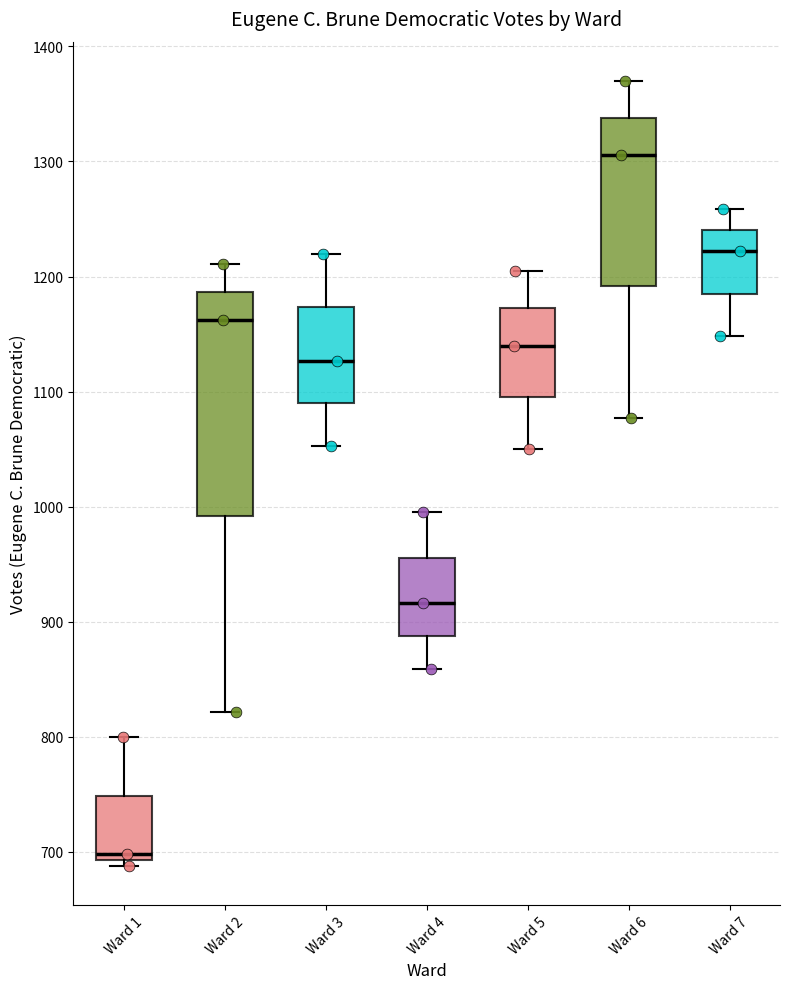

Comparing the boxes themselves (not the whiskers), which one is the tallest?

Ward 2